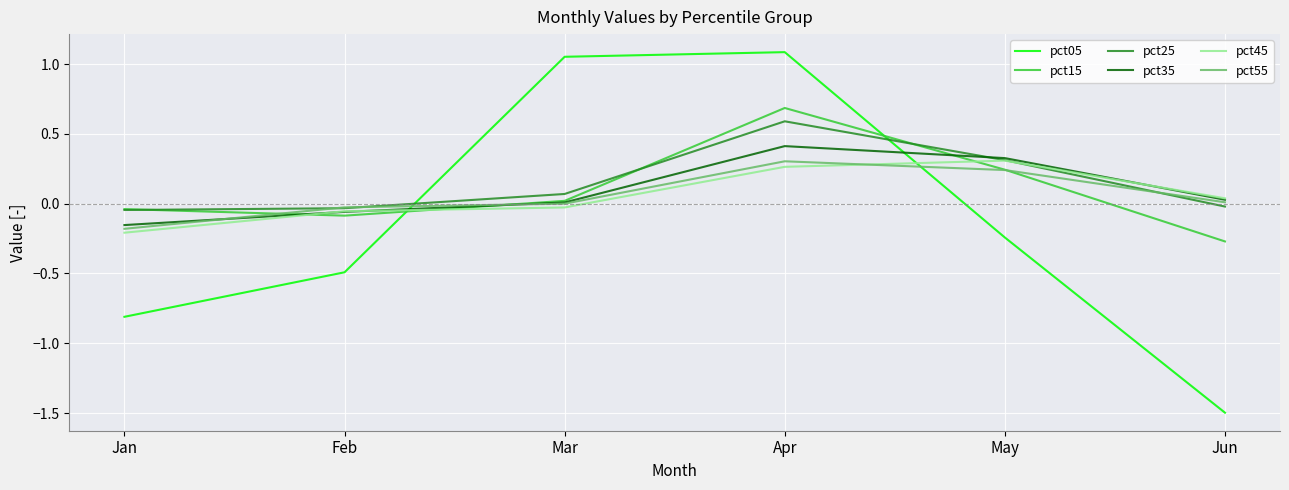

Where do pct55 and pct05 first cross each other?

Feb and Mar